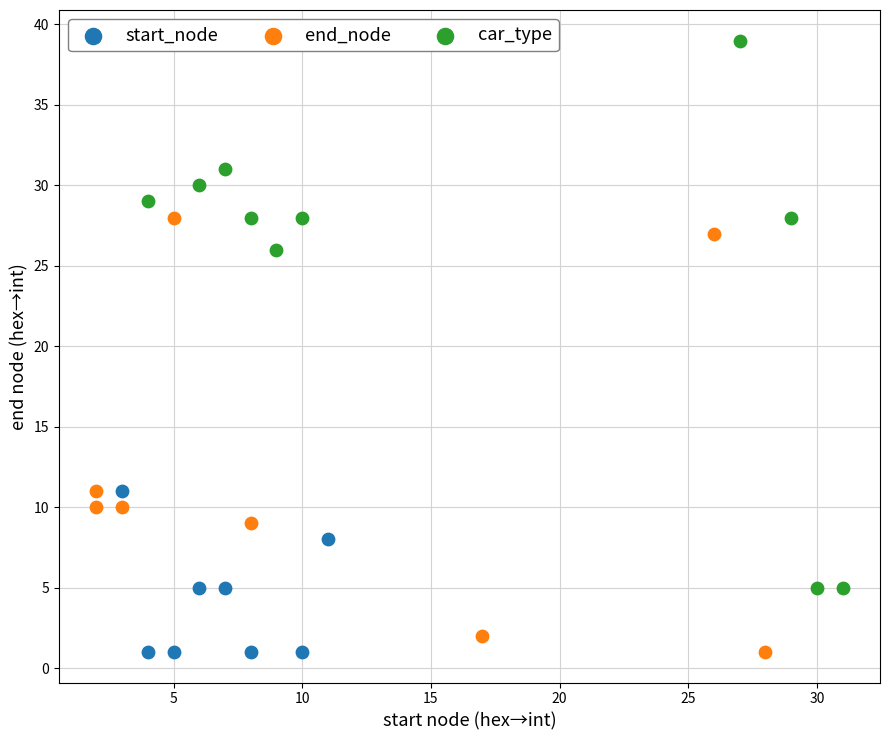

Which series has the widest spread of Y values?

car_type